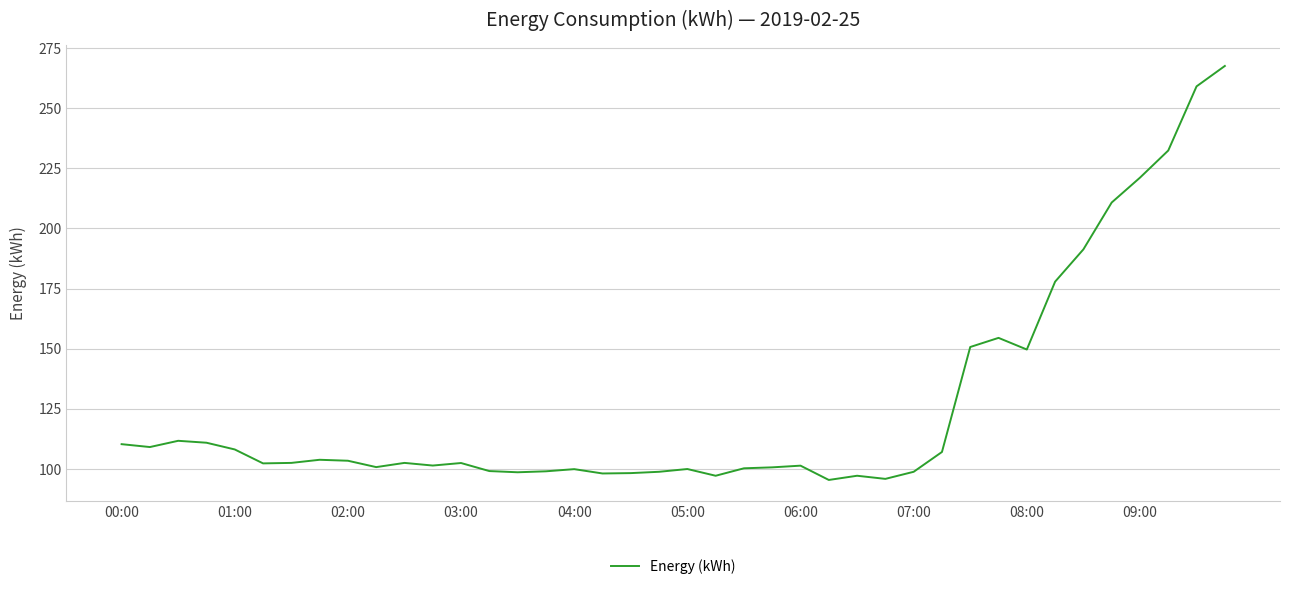

What is the smallest value displayed?

95.3